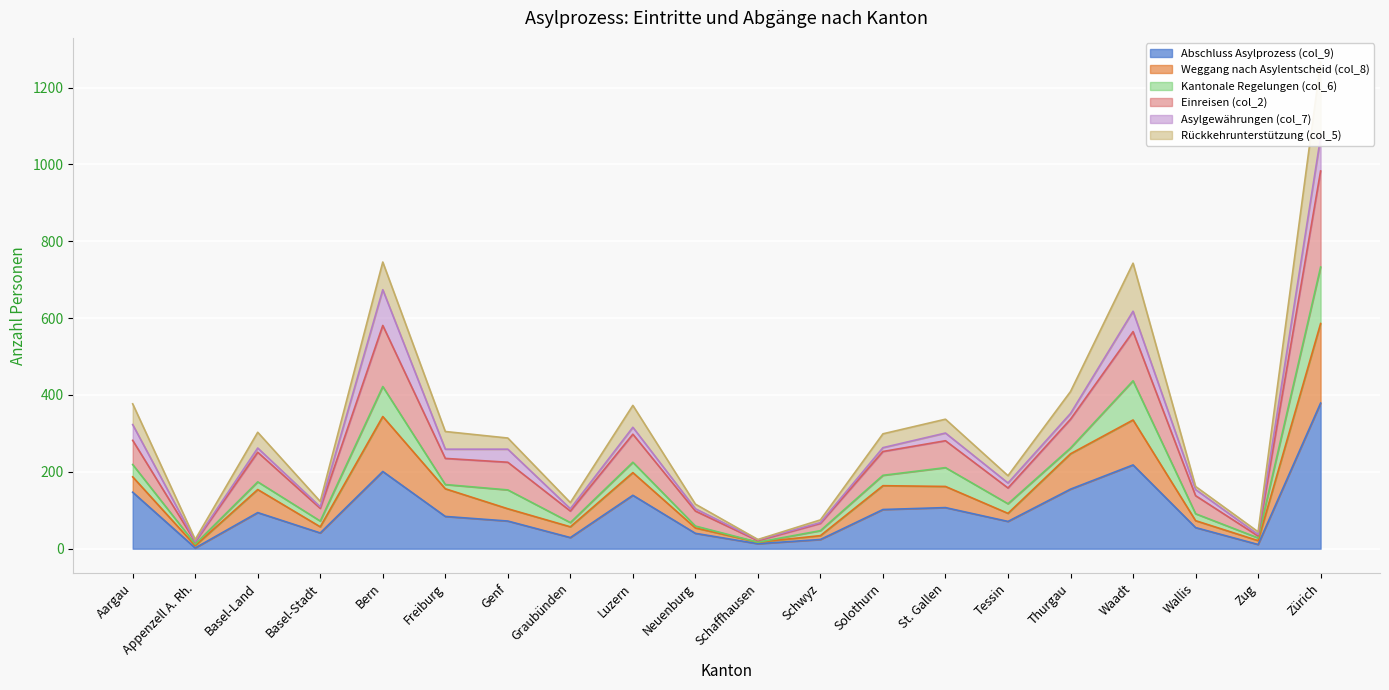

Which category has the highest value in the Abschluss Asylprozess (col_9) series?

Zürich